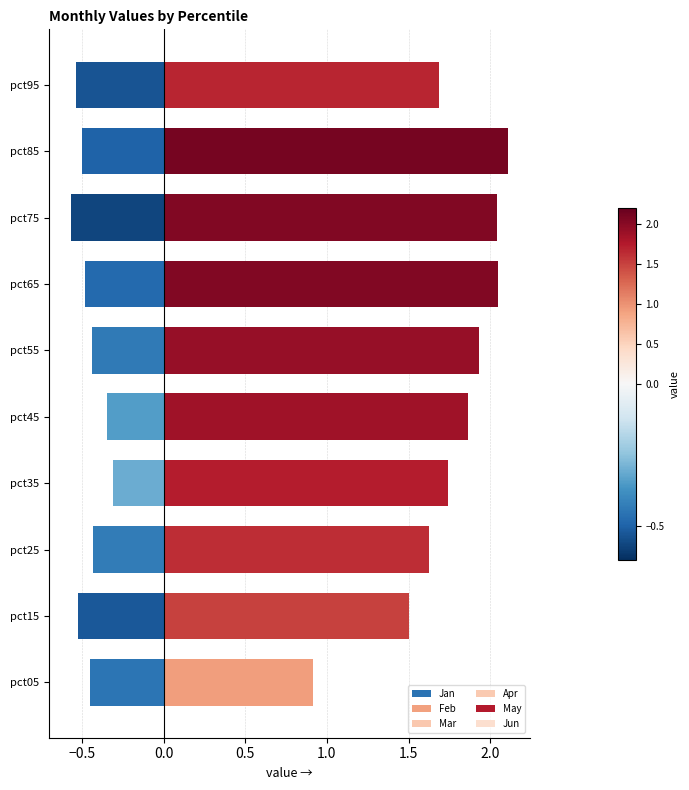

What is the sum of the Mar values at pct25 and pct45?

1.3